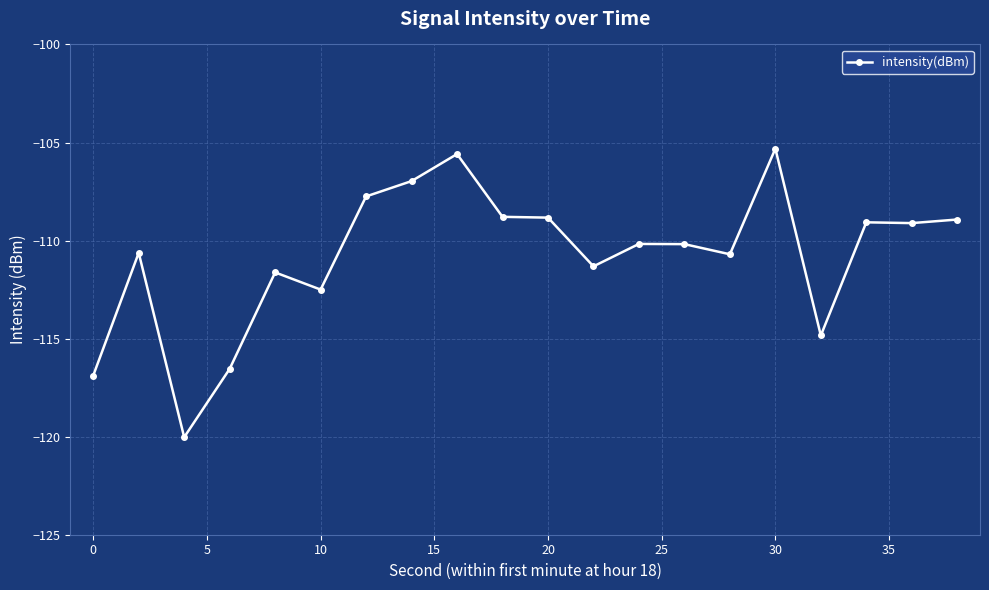

What is the value of the 3rd point from the left?

-120.0